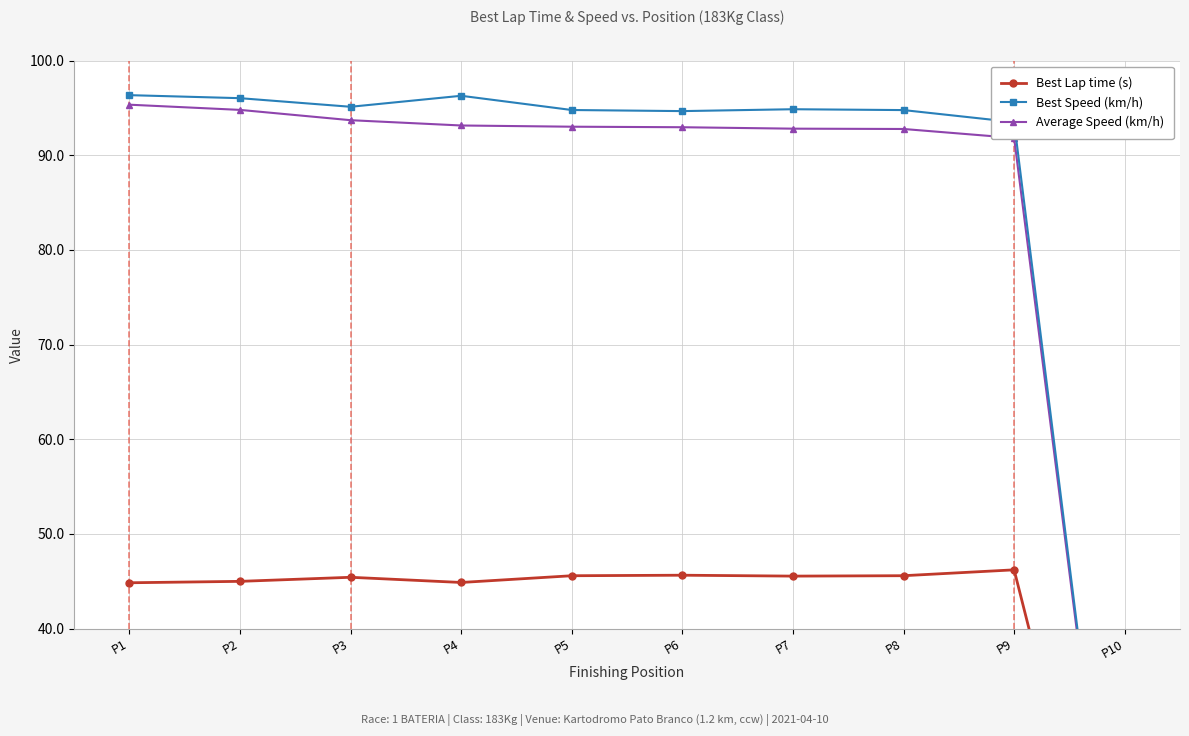

Between P6 and P9, which series saw the biggest shift?

Best Speed (km/h)